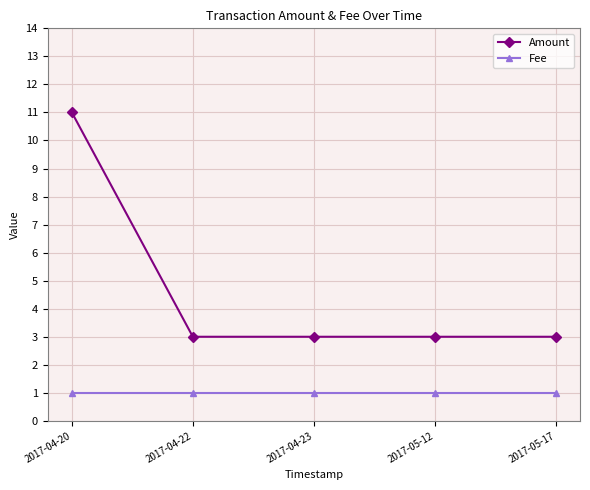

Which series has the largest range (max minus min)?

Amount